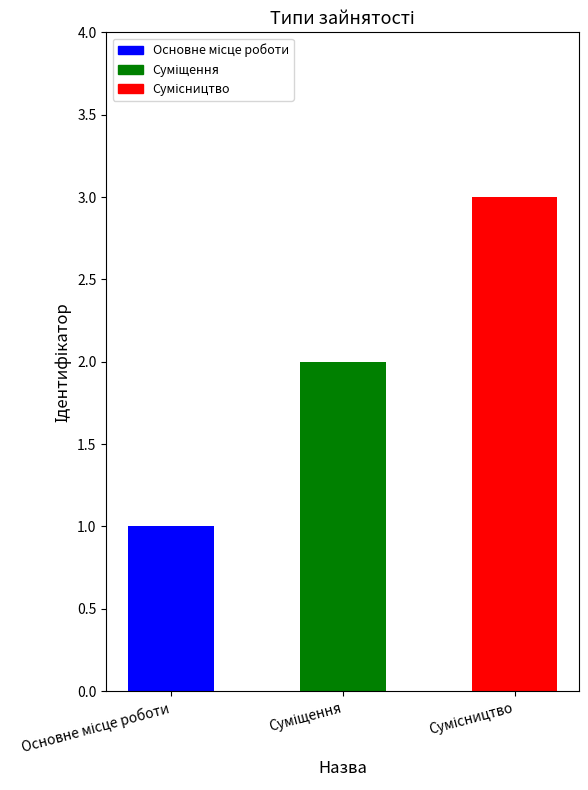

What is the difference between the maximum and minimum values?

2